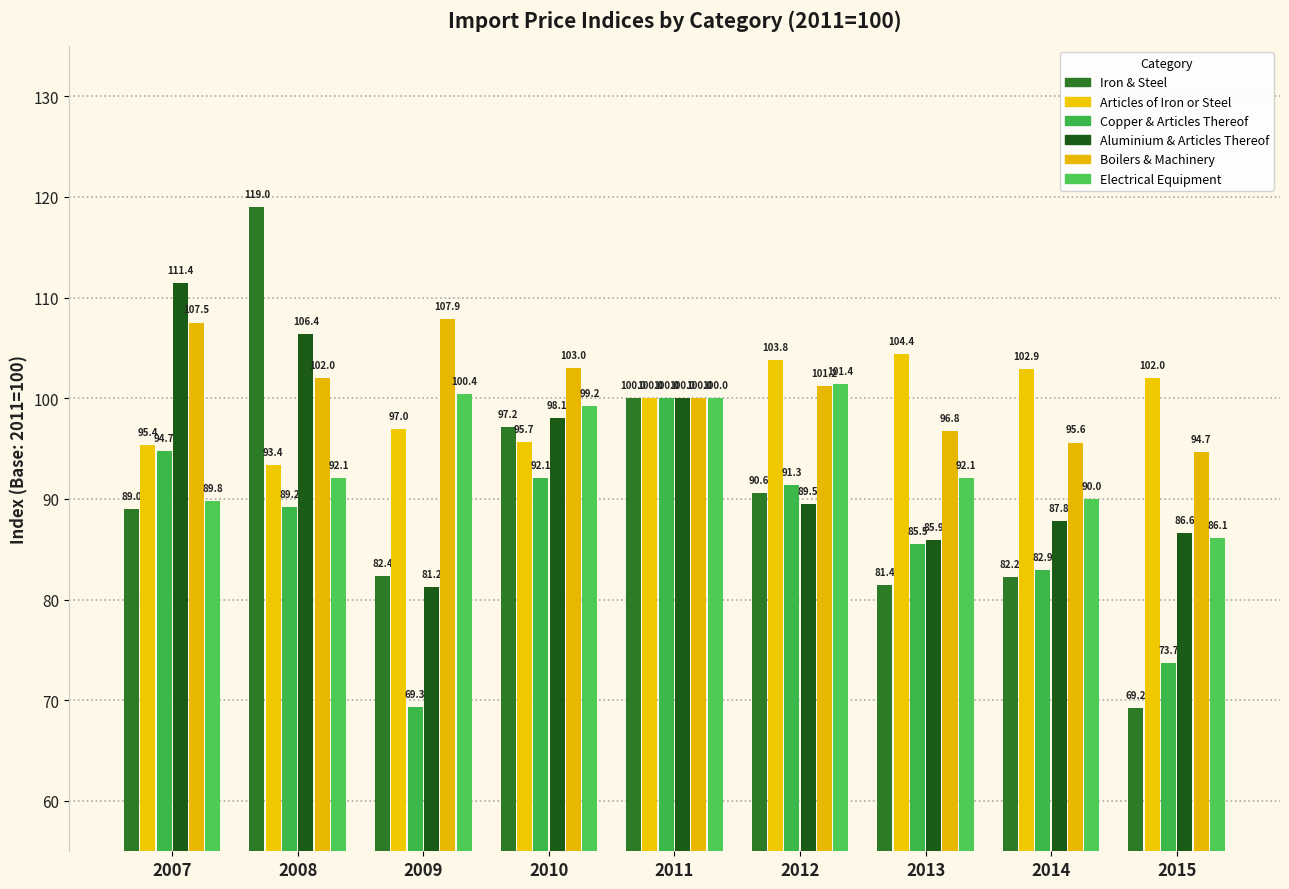

The value of Articles of Iron or Steel at 2009 is 97.0. True or false?

True